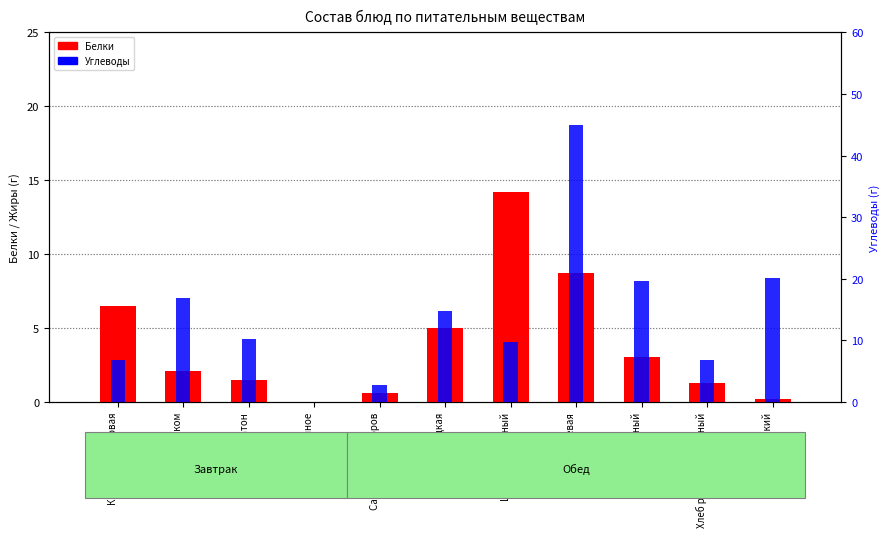

Reading left to right, list all the values displayed in this chart.

Белки: 6.5	2.1	1.5	0.0	0.6	5.0	14.2	8.7	3.0	1.3	0.2
Углеводы: 6.8	16.9	10.3	0.0	2.7	14.7	9.7	45.0	19.7	6.8	20.1